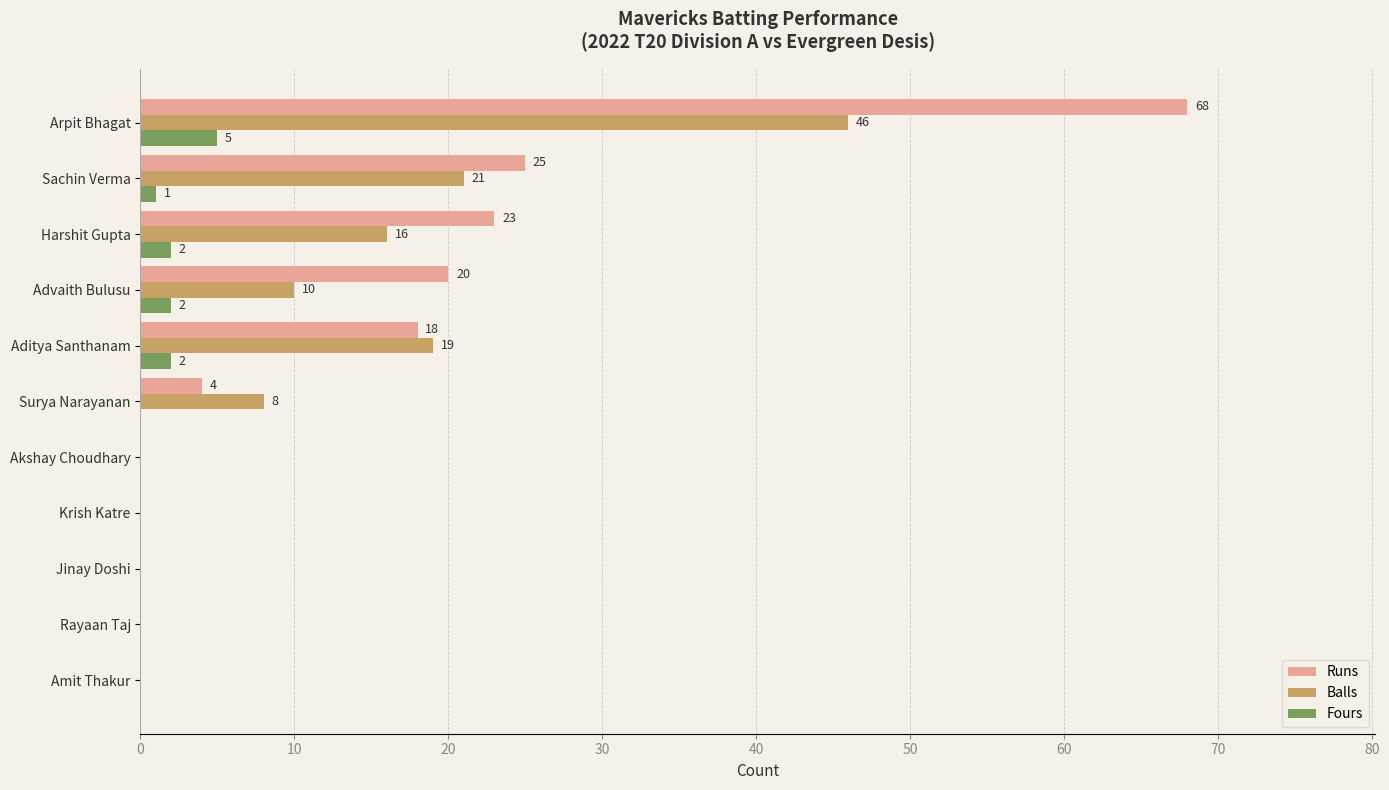

At which label is Runs closest to 34?

Sachin Verma